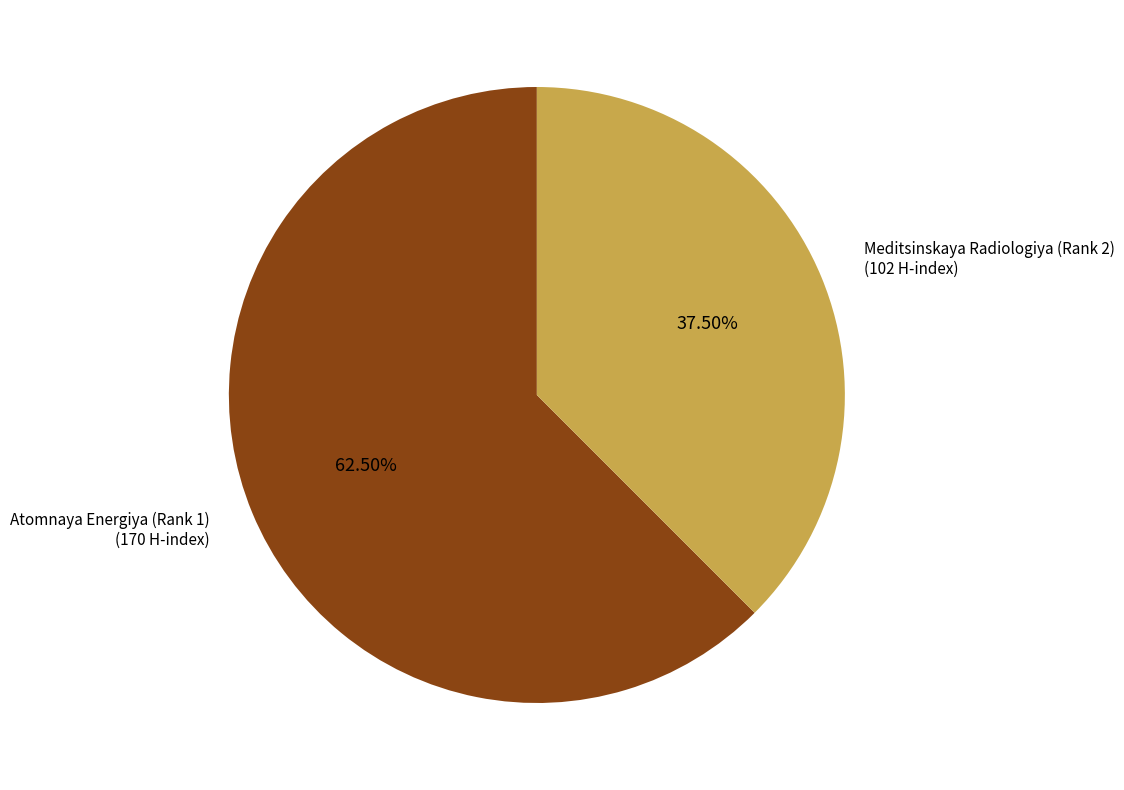

To the nearest percent, what is the average slice percentage?

50%